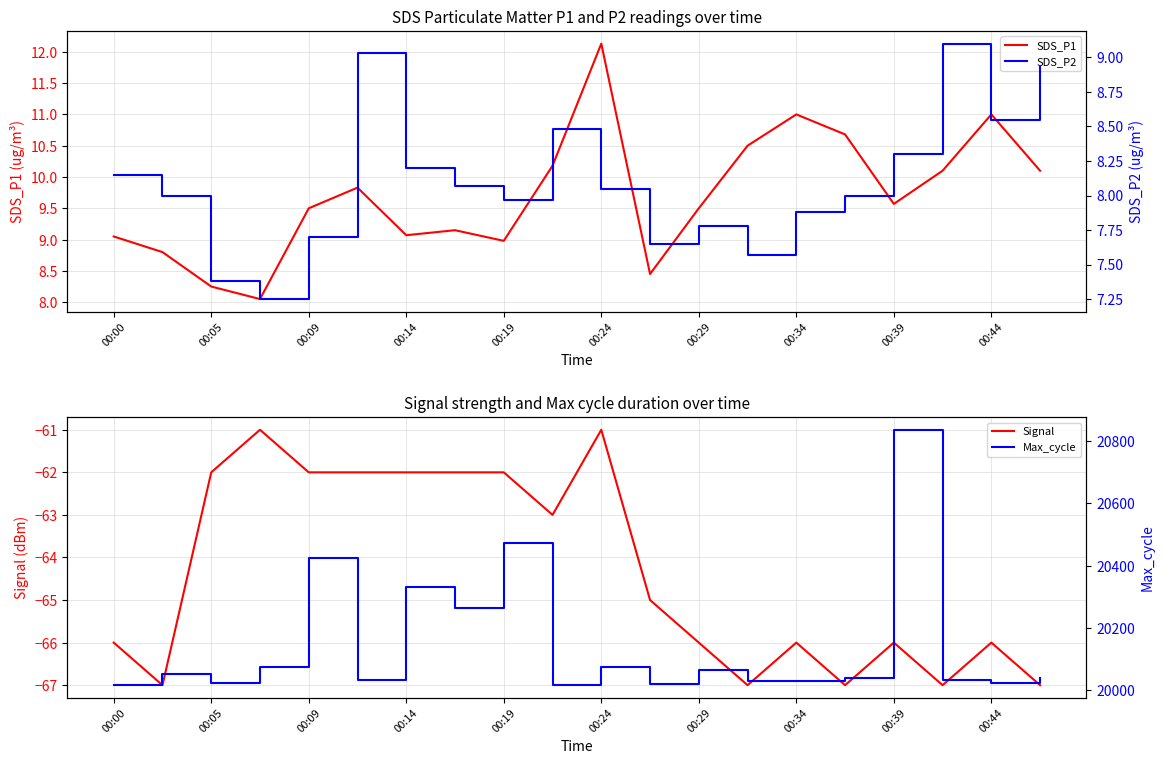

Which series has the largest range (max minus min)?

Max_cycle